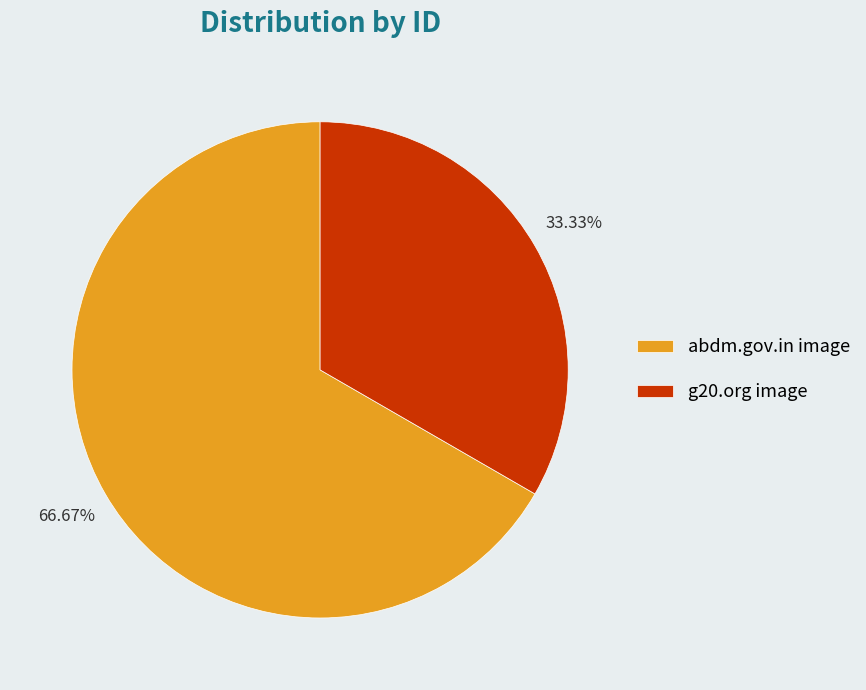

Which slice is the largest?

abdm.gov.in image